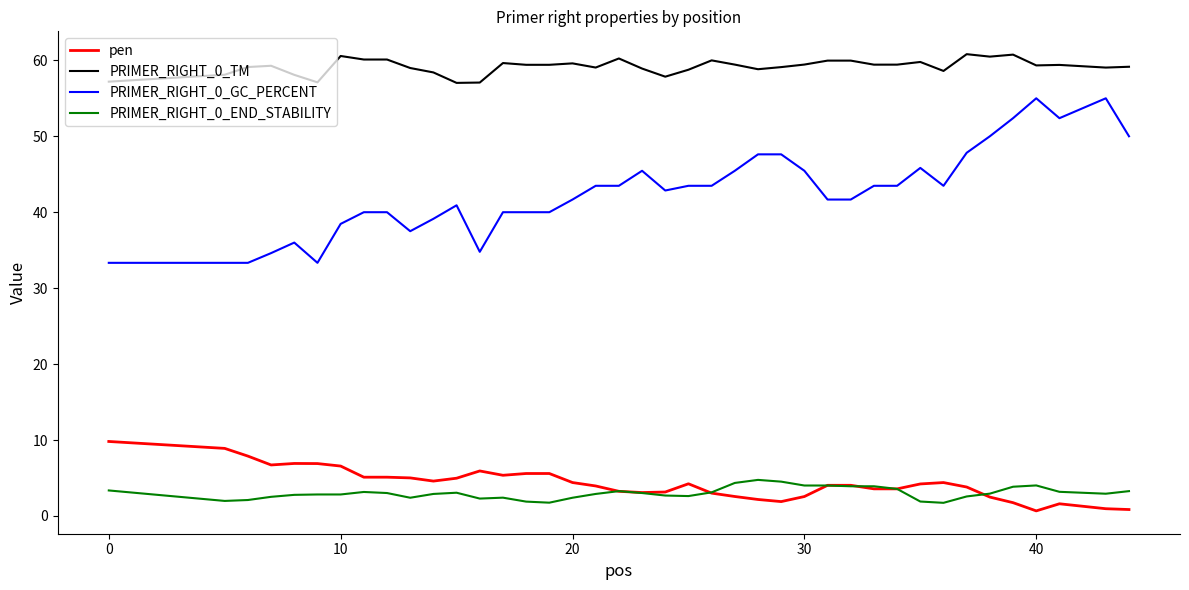

What are all the series names shown in the legend?

pen, PRIMER_RIGHT_0_TM, PRIMER_RIGHT_0_GC_PERCENT, PRIMER_RIGHT_0_END_STABILITY